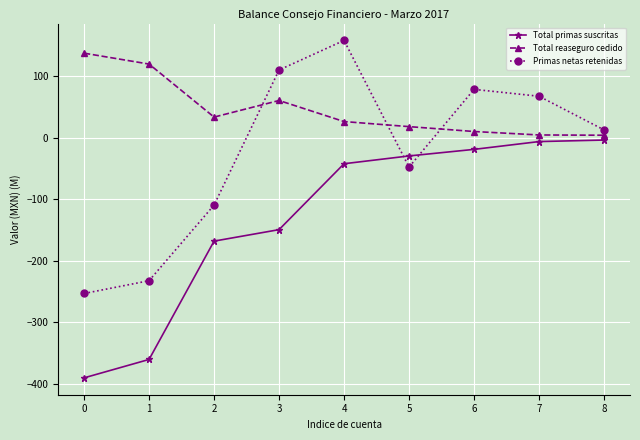

List the series in order of their peak value, lowest first.

Total primas suscritas, Total reaseguro cedido, Primas netas retenidas